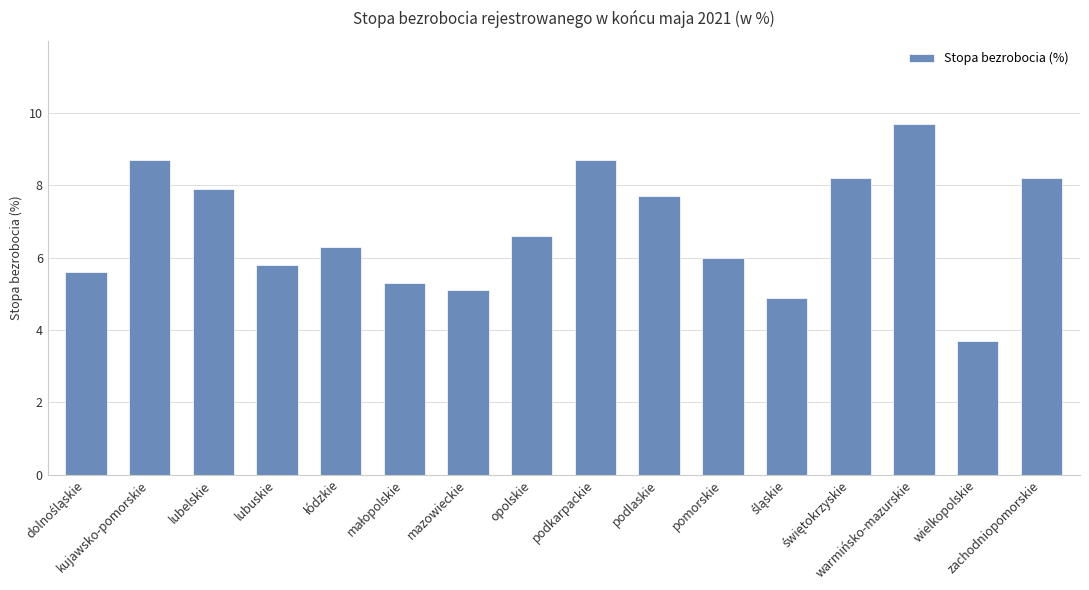

What is the value of the 13th bar from the left?

8.2